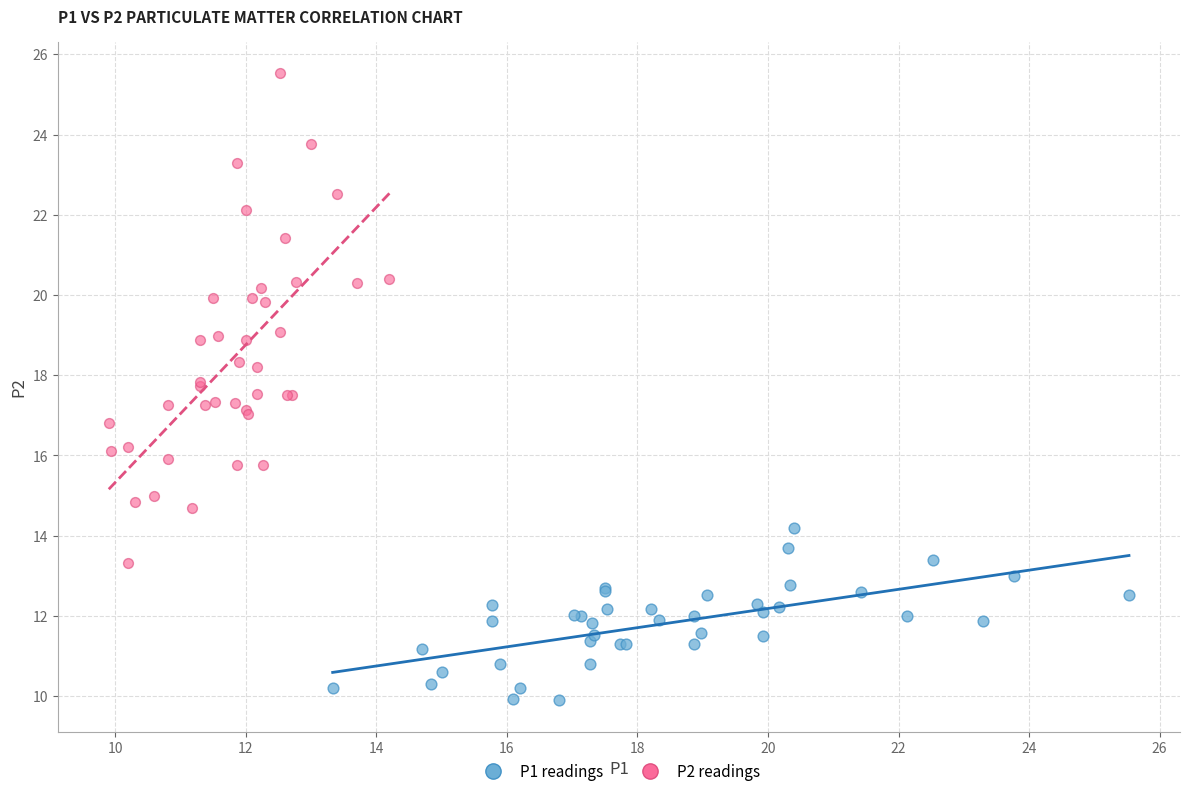

Which series has the largest Y range (max minus min)?

P2 readings